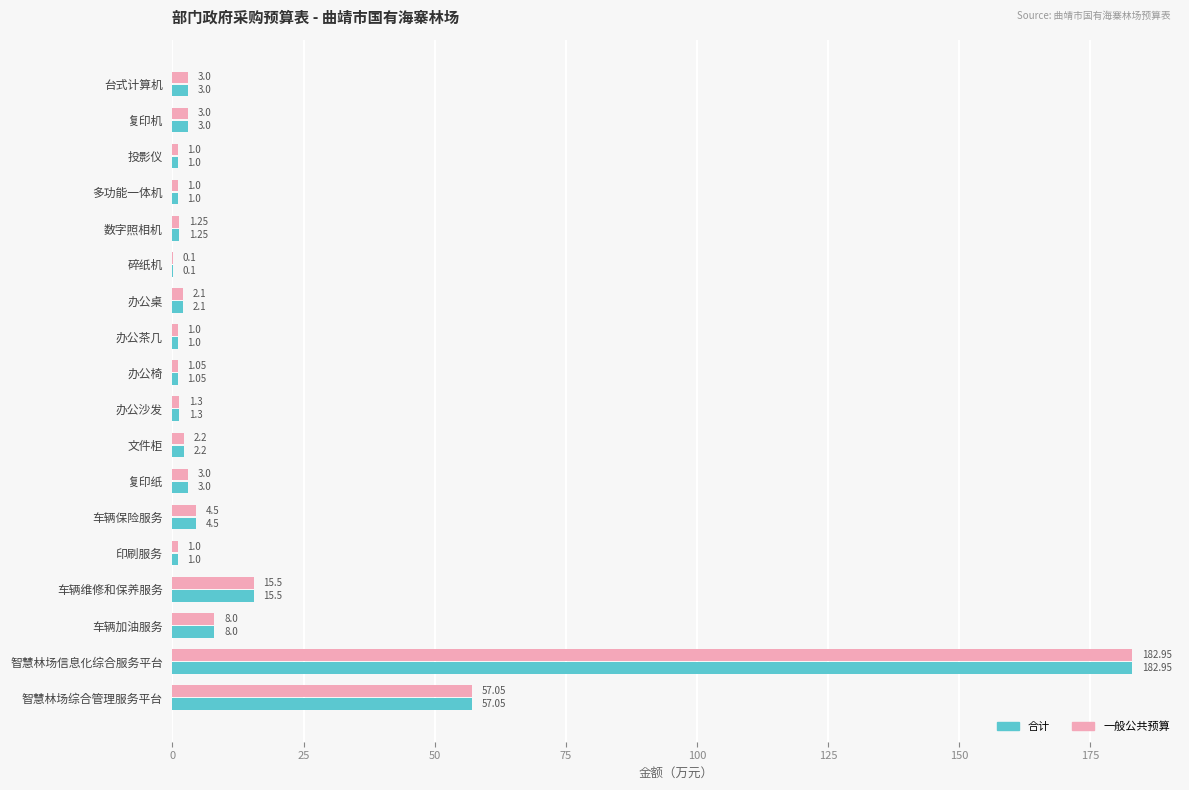

At which category is the sum across all series the highest?

智慧林场信息化综合服务平台